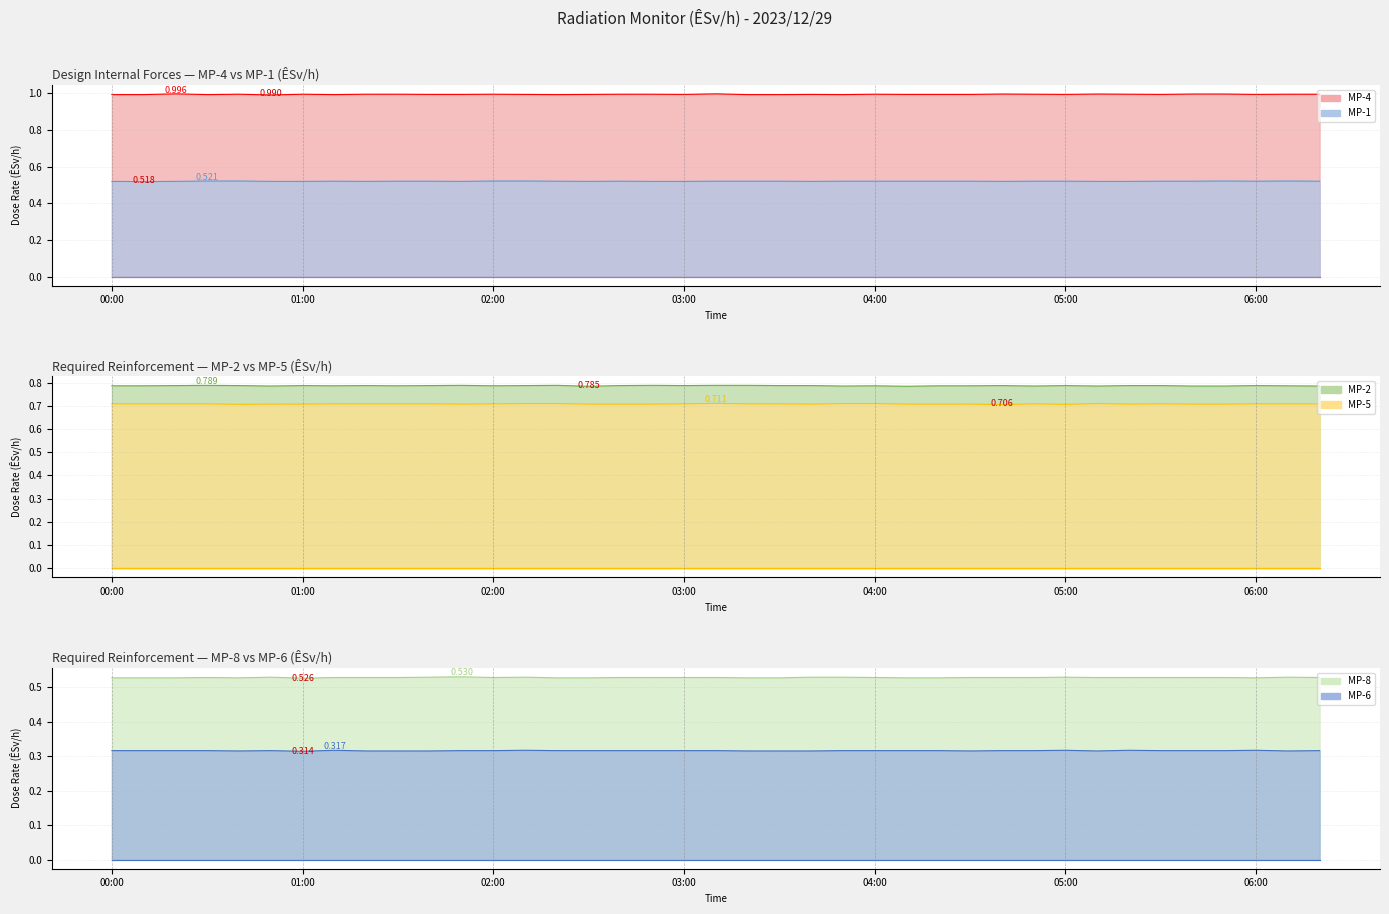

Reading right to left, list all the values displayed in this chart.

MP-1: 06:20=0.5	06:10=0.5	06:00=0.5	05:50=0.5	05:40=0.5	05:30=0.5	05:20=0.5	05:10=0.5	05:00=0.5	04:50=0.5	04:40=0.5	04:30=0.5	04:20=0.5	04:10=0.5	04:00=0.5	03:50=0.5	03:40=0.5	03:30=0.5	03:20=0.5	03:10=0.5	03:00=0.5	02:50=0.5	02:40=0.5	02:30=0.5	02:20=0.5	02:10=0.5	02:00=0.5	01:50=0.5	01:40=0.5	01:30=0.5	01:20=0.5	01:10=0.5	01:00=0.5	00:50=0.5	00:40=0.5	00:30=0.5	00:20=0.5	00:10=0.5	00:00=0.5
MP-2: 06:20=0.8	06:10=0.8	06:00=0.8	05:50=0.8	05:40=0.8	05:30=0.8	05:20=0.8	05:10=0.8	05:00=0.8	04:50=0.8	04:40=0.8	04:30=0.8	04:20=0.8	04:10=0.8	04:00=0.8	03:50=0.8	03:40=0.8	03:30=0.8	03:20=0.8	03:10=0.8	03:00=0.8	02:50=0.8	02:40=0.8	02:30=0.8	02:20=0.8	02:10=0.8	02:00=0.8	01:50=0.8	01:40=0.8	01:30=0.8	01:20=0.8	01:10=0.8	01:00=0.8	00:50=0.8	00:40=0.8	00:30=0.8	00:20=0.8	00:10=0.8	00:00=0.8
MP-4: 06:20=1.0	06:10=1.0	06:00=1.0	05:50=1.0	05:40=1.0	05:30=1.0	05:20=1.0	05:10=1.0	05:00=1.0	04:50=1.0	04:40=1.0	04:30=1.0	04:20=1.0	04:10=1.0	04:00=1.0	03:50=1.0	03:40=1.0	03:30=1.0	03:20=1.0	03:10=1.0	03:00=1.0	02:50=1.0	02:40=1.0	02:30=1.0	02:20=1.0	02:10=1.0	02:00=1.0	01:50=1.0	01:40=1.0	01:30=1.0	01:20=1.0	01:10=1.0	01:00=1.0	00:50=1.0	00:40=1.0	00:30=1.0	00:20=1.0	00:10=1.0	00:00=1.0
MP-5: 06:20=0.7	06:10=0.7	06:00=0.7	05:50=0.7	05:40=0.7	05:30=0.7	05:20=0.7	05:10=0.7	05:00=0.7	04:50=0.7	04:40=0.7	04:30=0.7	04:20=0.7	04:10=0.7	04:00=0.7	03:50=0.7	03:40=0.7	03:30=0.7	03:20=0.7	03:10=0.7	03:00=0.7	02:50=0.7	02:40=0.7	02:30=0.7	02:20=0.7	02:10=0.7	02:00=0.7	01:50=0.7	01:40=0.7	01:30=0.7	01:20=0.7	01:10=0.7	01:00=0.7	00:50=0.7	00:40=0.7	00:30=0.7	00:20=0.7	00:10=0.7	00:00=0.7
MP-6: 06:20=0.3	06:10=0.3	06:00=0.3	05:50=0.3	05:40=0.3	05:30=0.3	05:20=0.3	05:10=0.3	05:00=0.3	04:50=0.3	04:40=0.3	04:30=0.3	04:20=0.3	04:10=0.3	04:00=0.3	03:50=0.3	03:40=0.3	03:30=0.3	03:20=0.3	03:10=0.3	03:00=0.3	02:50=0.3	02:40=0.3	02:30=0.3	02:20=0.3	02:10=0.3	02:00=0.3	01:50=0.3	01:40=0.3	01:30=0.3	01:20=0.3	01:10=0.3	01:00=0.3	00:50=0.3	00:40=0.3	00:30=0.3	00:20=0.3	00:10=0.3	00:00=0.3
MP-8: 06:20=0.5	06:10=0.5	06:00=0.5	05:50=0.5	05:40=0.5	05:30=0.5	05:20=0.5	05:10=0.5	05:00=0.5	04:50=0.5	04:40=0.5	04:30=0.5	04:20=0.5	04:10=0.5	04:00=0.5	03:50=0.5	03:40=0.5	03:30=0.5	03:20=0.5	03:10=0.5	03:00=0.5	02:50=0.5	02:40=0.5	02:30=0.5	02:20=0.5	02:10=0.5	02:00=0.5	01:50=0.5	01:40=0.5	01:30=0.5	01:20=0.5	01:10=0.5	01:00=0.5	00:50=0.5	00:40=0.5	00:30=0.5	00:20=0.5	00:10=0.5	00:00=0.5